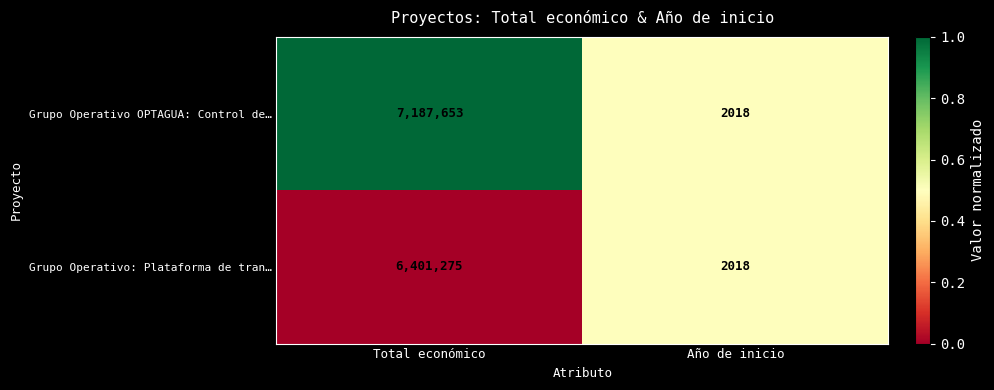

Which series has the largest range (max minus min)?

Grupo Operativo OPTAGUA: Control de…